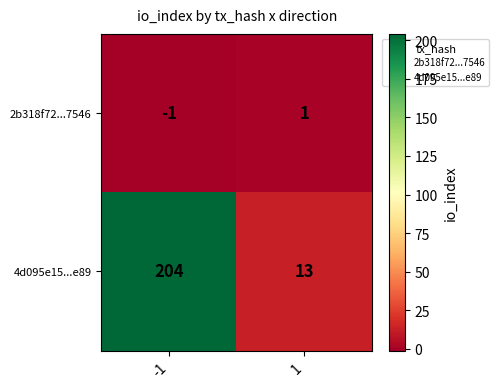

Rank the series by their maximum value, from highest to lowest.

4d095e15...e89, 2b318f72...7546